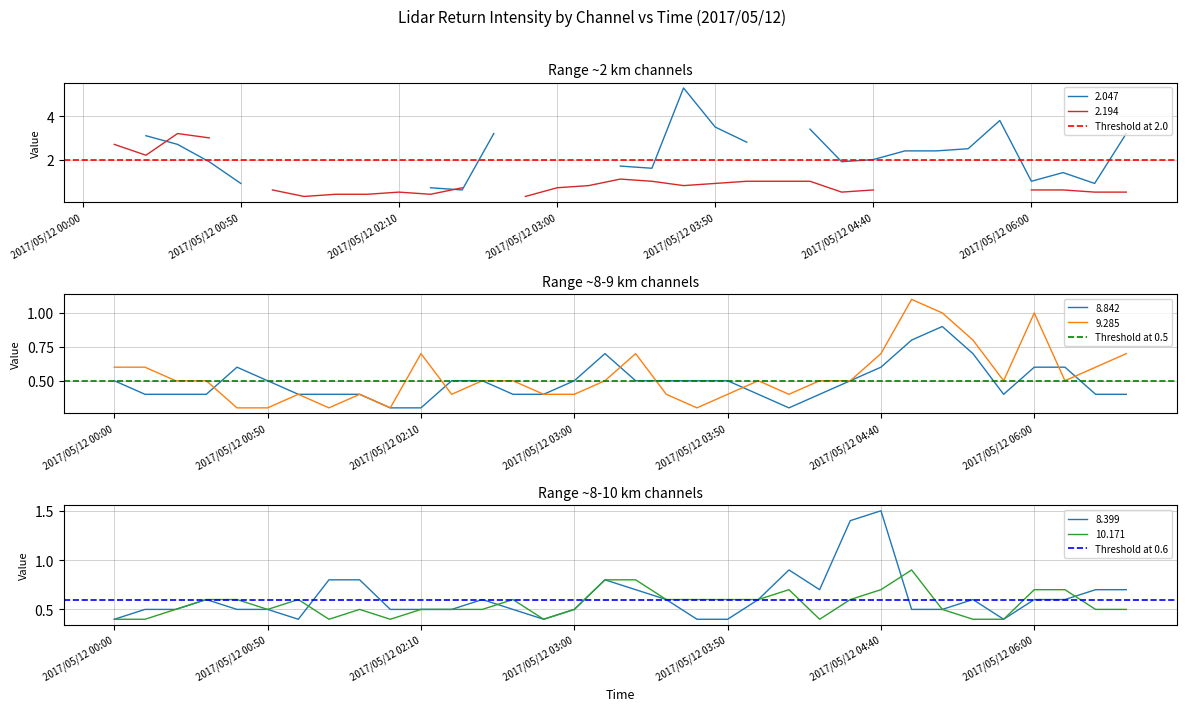

At how many categories does at least one series exceed 1?

2